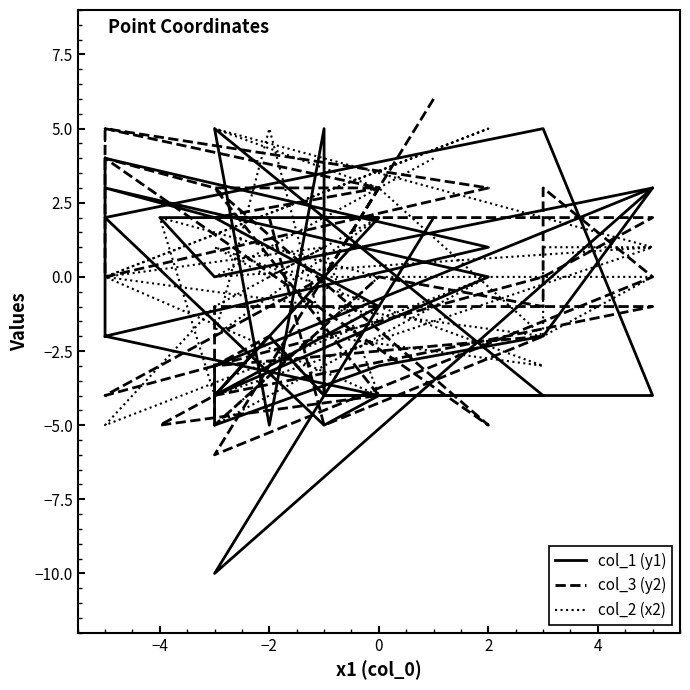

What is the highest value of the col_1 (y1) series?

5